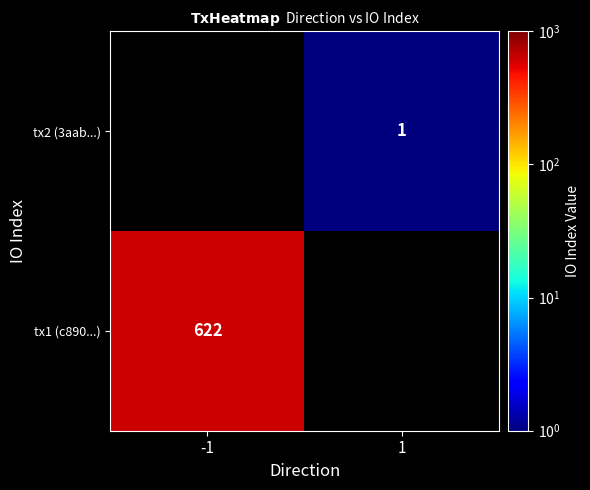

Is the value of tx1 (c890...) at -1 greater than the value of tx2 (3aab...) at 1?

Yes